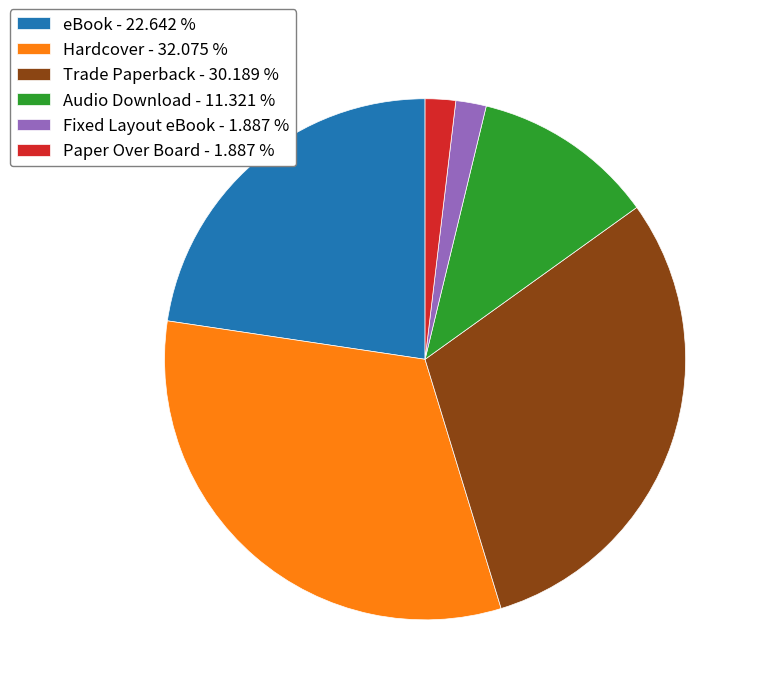

How many slices are in this pie chart?

6